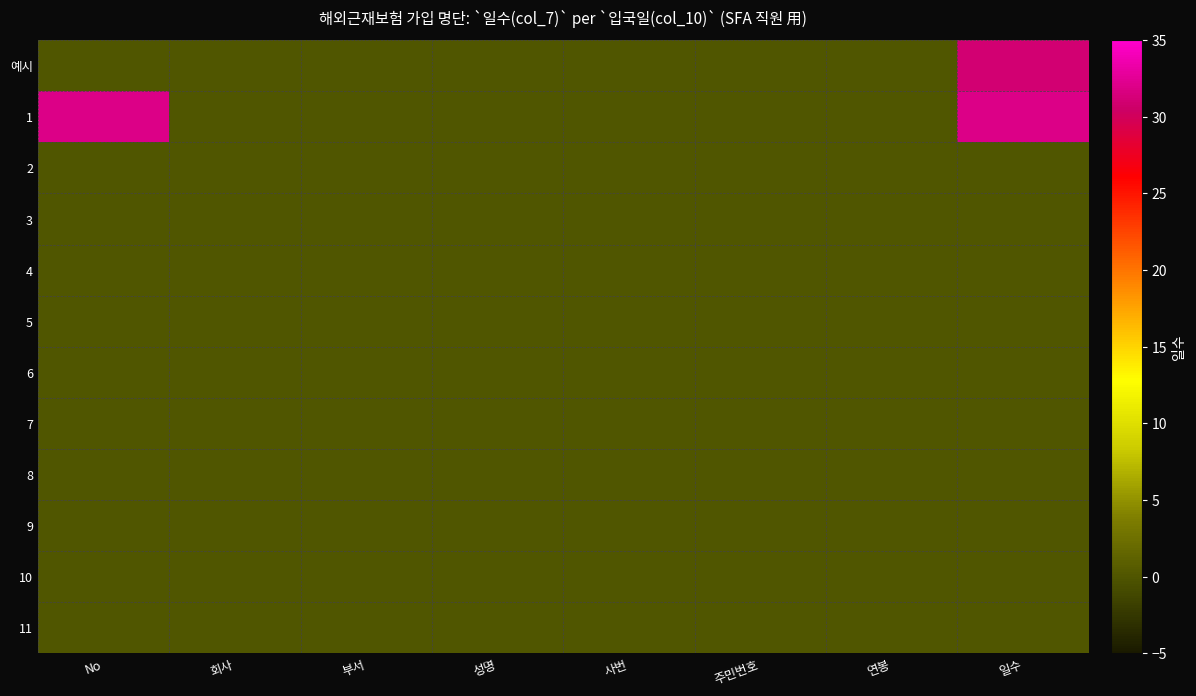

Reading right to left, what are all the values shown in this chart?

예시: 일수=31	연봉=0	주민번호=0	사번=0	성명=0	부서=0	회사=0	No=0
1: 일수=32	연봉=0	주민번호=0	사번=0	성명=0	부서=0	회사=0	No=32
2: 일수=0	연봉=0	주민번호=0	사번=0	성명=0	부서=0	회사=0	No=0
3: 일수=0	연봉=0	주민번호=0	사번=0	성명=0	부서=0	회사=0	No=0
4: 일수=0	연봉=0	주민번호=0	사번=0	성명=0	부서=0	회사=0	No=0
5: 일수=0	연봉=0	주민번호=0	사번=0	성명=0	부서=0	회사=0	No=0
6: 일수=0	연봉=0	주민번호=0	사번=0	성명=0	부서=0	회사=0	No=0
7: 일수=0	연봉=0	주민번호=0	사번=0	성명=0	부서=0	회사=0	No=0
8: 일수=0	연봉=0	주민번호=0	사번=0	성명=0	부서=0	회사=0	No=0
9: 일수=0	연봉=0	주민번호=0	사번=0	성명=0	부서=0	회사=0	No=0
10: 일수=0	연봉=0	주민번호=0	사번=0	성명=0	부서=0	회사=0	No=0
11: 일수=0	연봉=0	주민번호=0	사번=0	성명=0	부서=0	회사=0	No=0